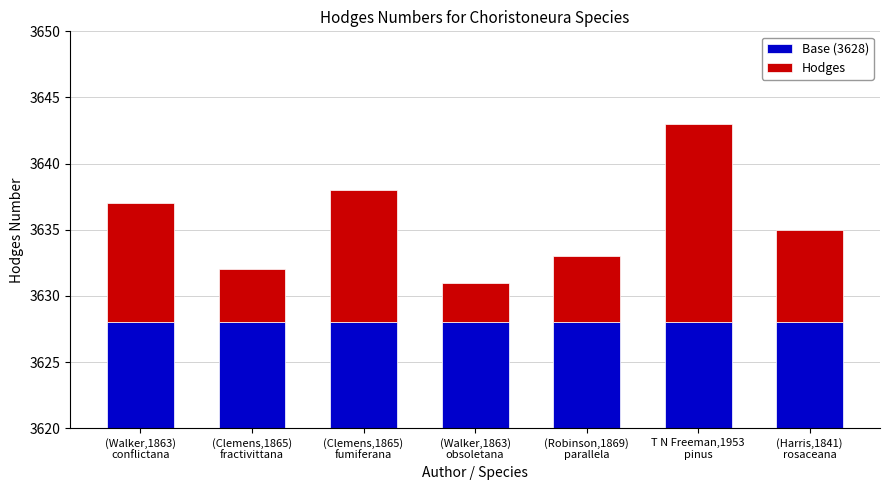

What is the spread (max minus min) of values at (Walker,1863)
conflictana?

3619